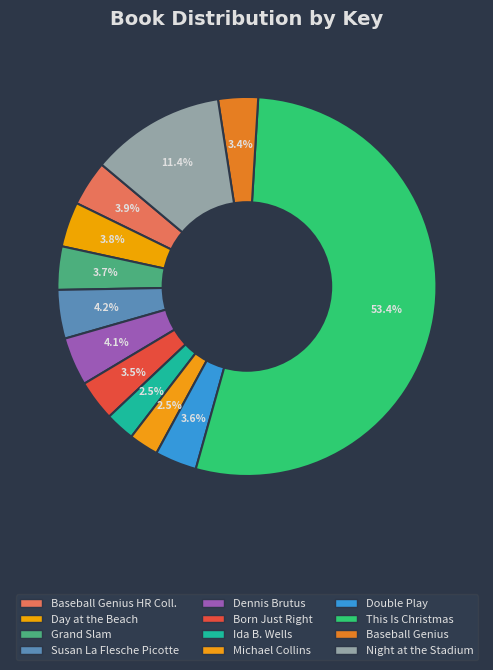

True or false: Ida B. Wells accounts for 3% of the total.

True